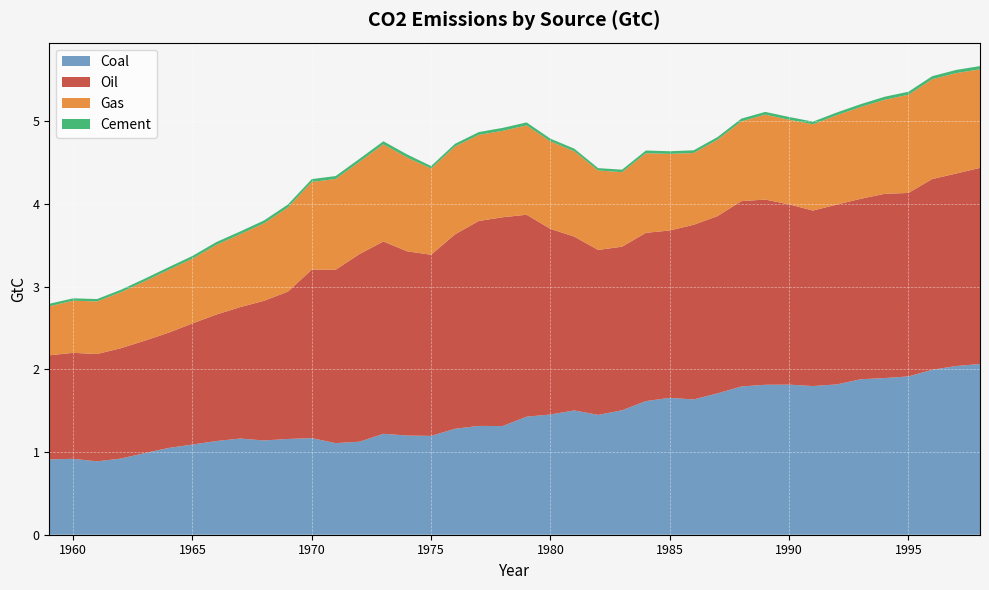

Reading left to right, list all the values displayed in this chart.

Coal: 0.9	0.9	0.9	0.9	1.0	1.0	1.1	1.1	1.2	1.1	1.2	1.2	1.1	1.1	1.2	1.2	1.2	1.3	1.3	1.3	1.4	1.5	1.5	1.4	1.5	1.6	1.7	1.6	1.7	1.8	1.8	1.8	1.8	1.8	1.9	1.9	1.9	2.0	2.0	2.1
Oil: 1.3	1.3	1.3	1.3	1.4	1.4	1.5	1.5	1.6	1.7	1.8	2.0	2.1	2.3	2.3	2.2	2.2	2.4	2.5	2.5	2.4	2.2	2.1	2.0	2.0	2.0	2.0	2.1	2.1	2.2	2.2	2.2	2.1	2.2	2.2	2.2	2.2	2.3	2.3	2.4
Gas: 0.6	0.6	0.6	0.7	0.7	0.8	0.8	0.8	0.9	0.9	1.0	1.1	1.1	1.1	1.2	1.1	1.0	1.1	1.0	1.0	1.1	1.1	1.0	1.0	0.9	1.0	0.9	0.9	0.9	1.0	1.0	1.0	1.0	1.1	1.1	1.1	1.2	1.2	1.2	1.2
Cement: 0.0	0.0	0.0	0.0	0.0	0.0	0.0	0.0	0.0	0.0	0.0	0.0	0.0	0.0	0.0	0.0	0.0	0.0	0.0	0.0	0.0	0.0	0.0	0.0	0.0	0.0	0.0	0.0	0.0	0.0	0.0	0.0	0.0	0.0	0.0	0.0	0.0	0.0	0.0	0.0